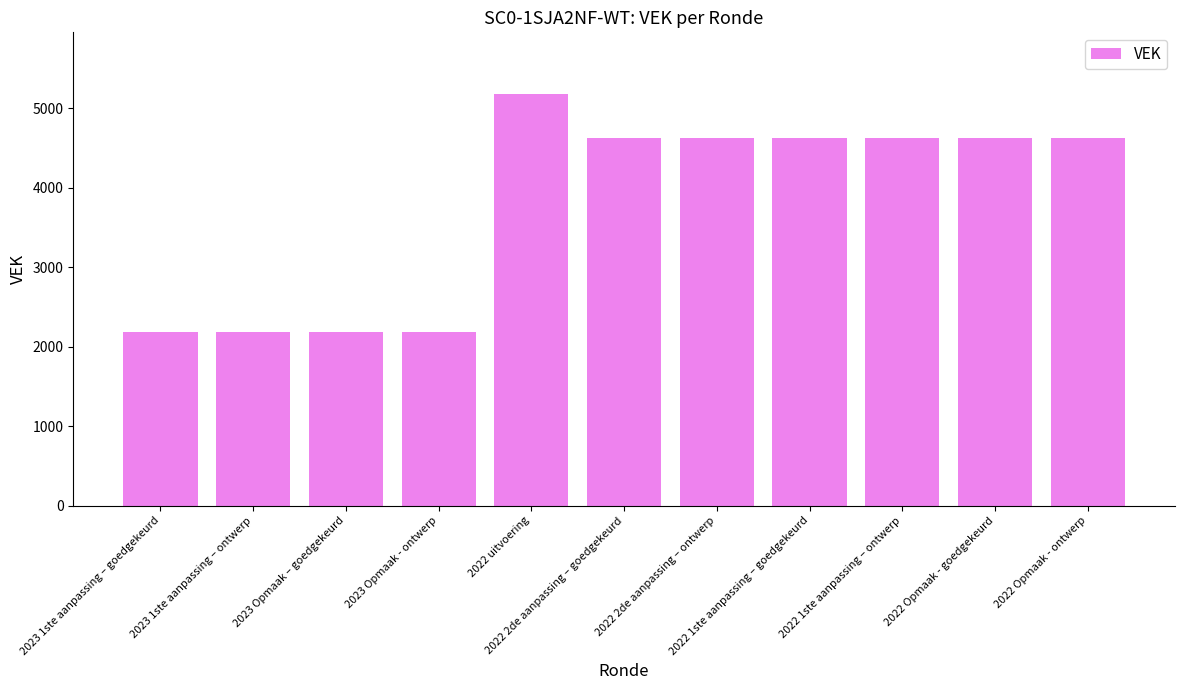

What is the value of the 6th bar from the left?

4621